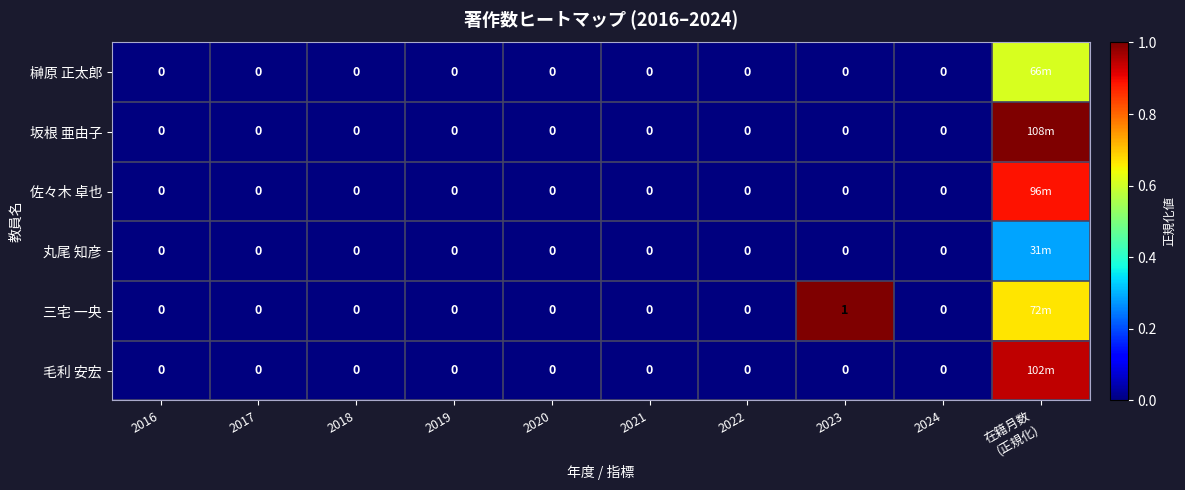

What is the sum of all 佐々木 卓也 values?

0.9